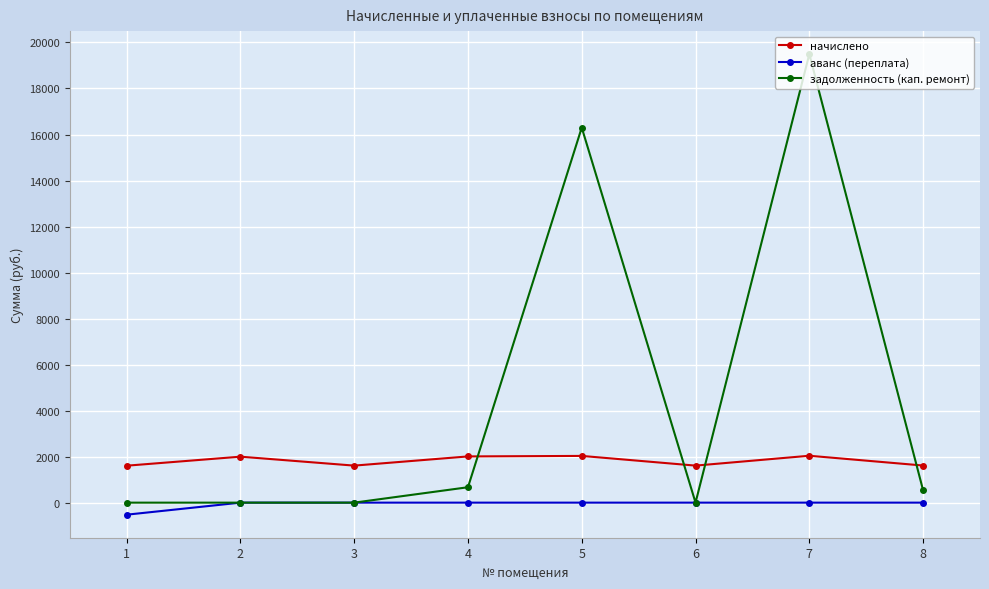

What is the value of the начислено point at the 5th from the left?

2031.0